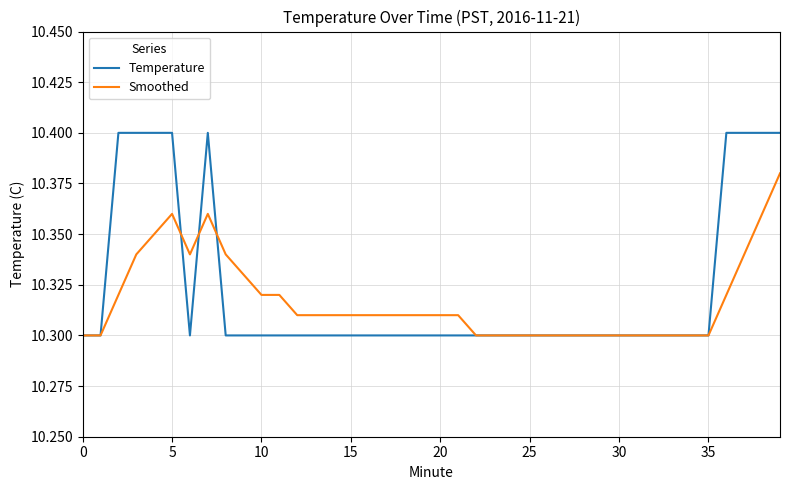

List the series in order of their peak value, highest first.

Temperature, Smoothed